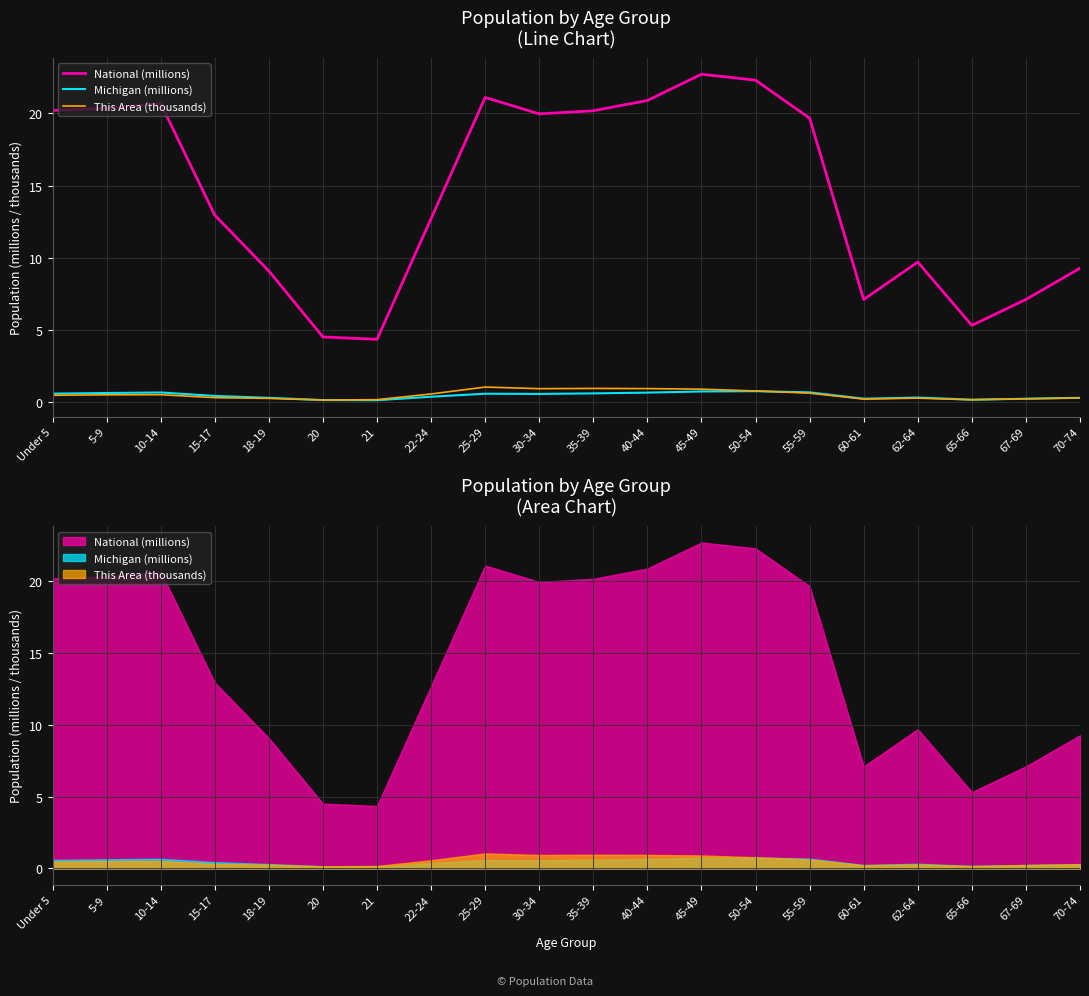

At which label is Michigan (millions) closest to 0?

21